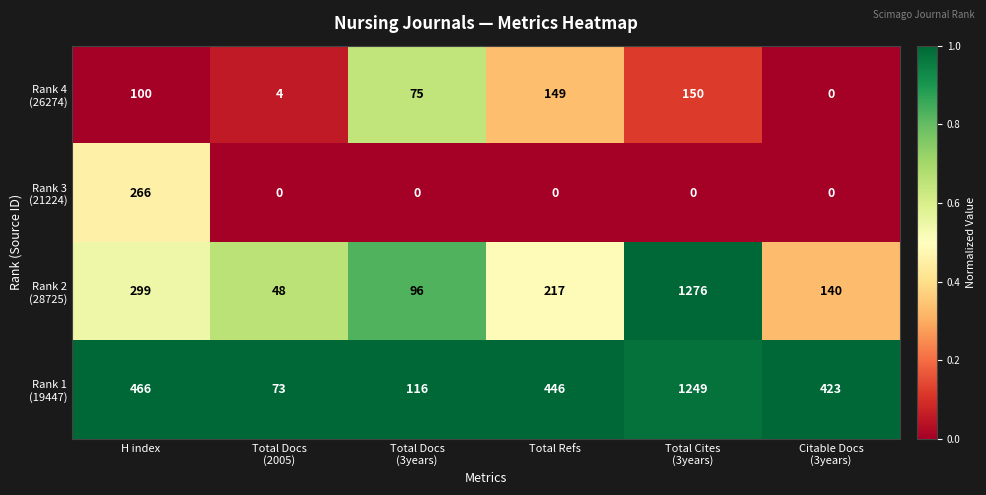

At how many categories does at least one series exceed 24?

6